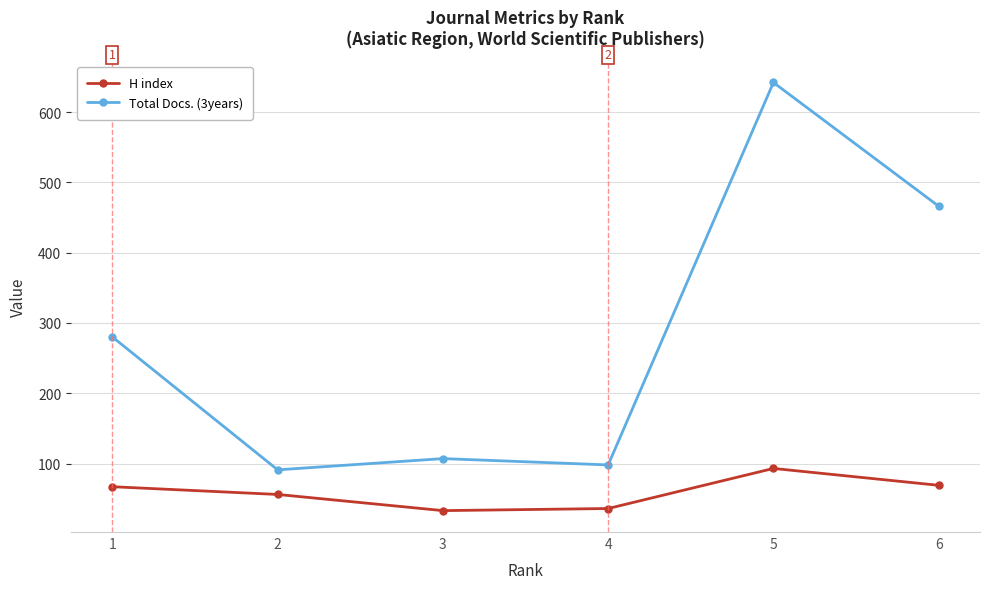

What is the value of the H index point at the 3rd from the left?

33